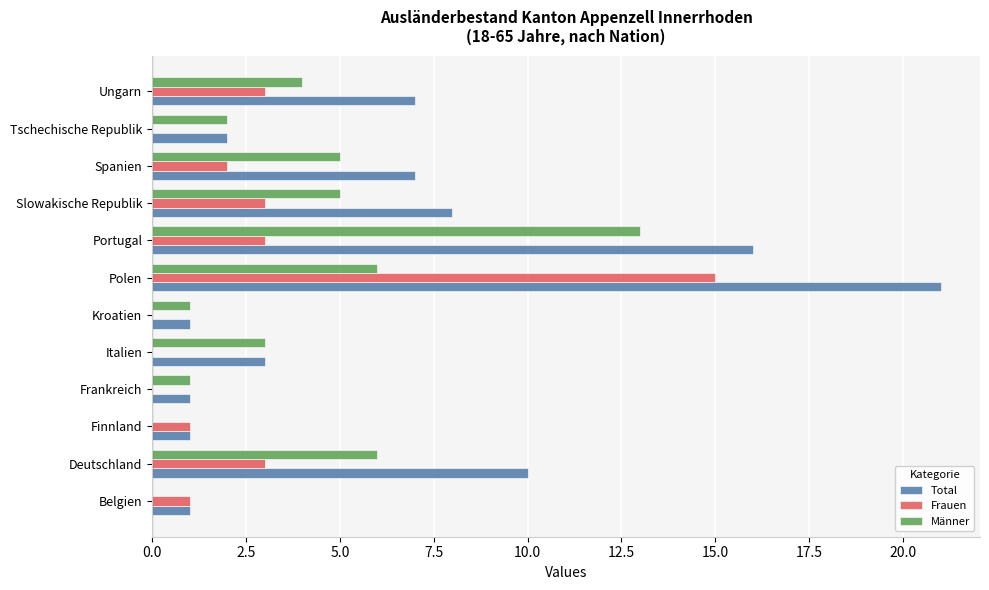

At which label is Total closest to 11?

Deutschland